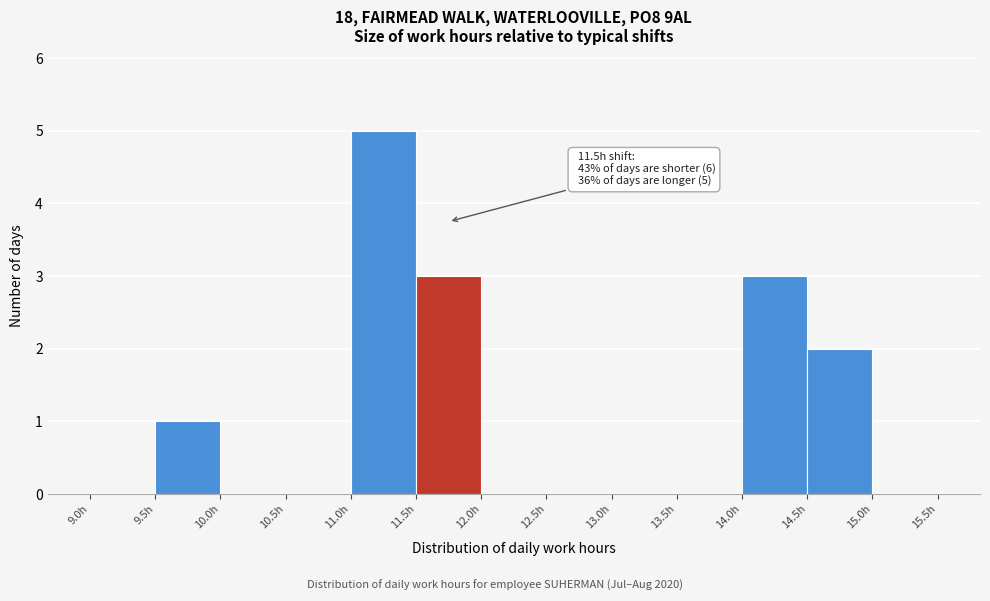

Over which range of the x-axis is the bar tallest?

11.0 to 11.5